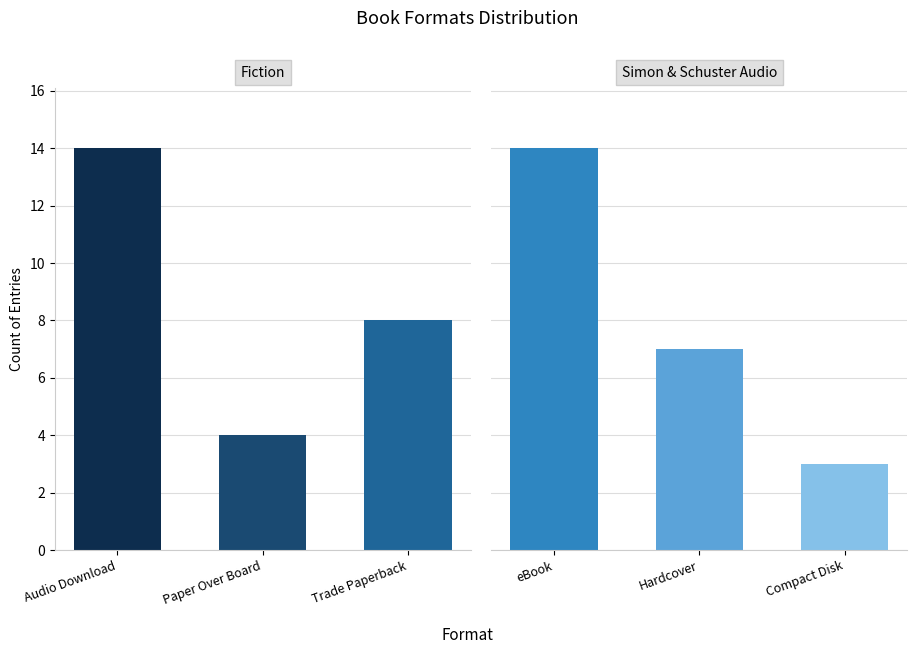

Reading left to right, what are all the values shown in this chart?

Audio Download=14	Paper Over Board=4	Trade Paperback=8	eBook=14	Hardcover=7	Compact Disk=3